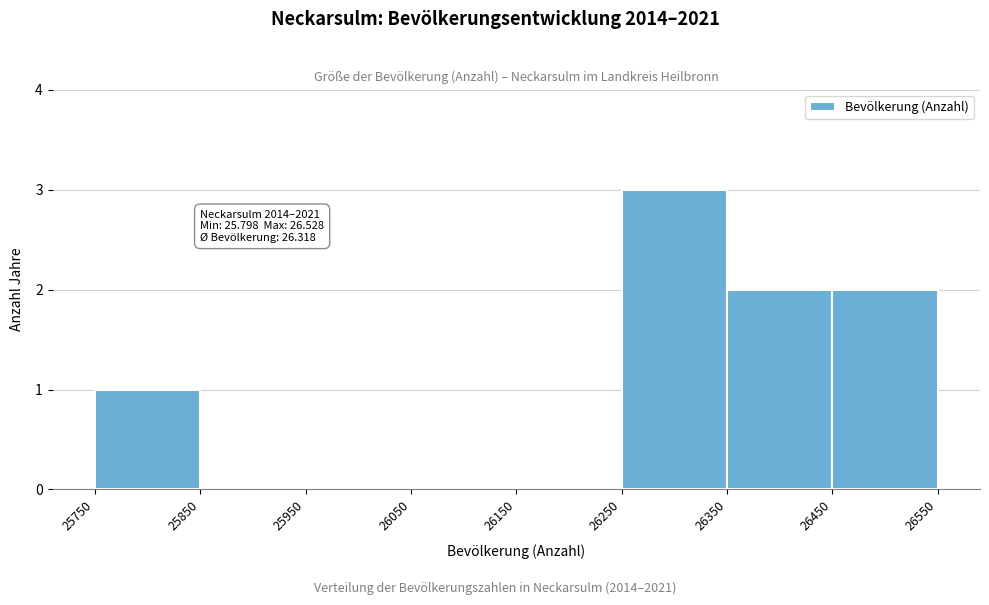

Over which range of the x-axis is the bar tallest?

26250 to 26350